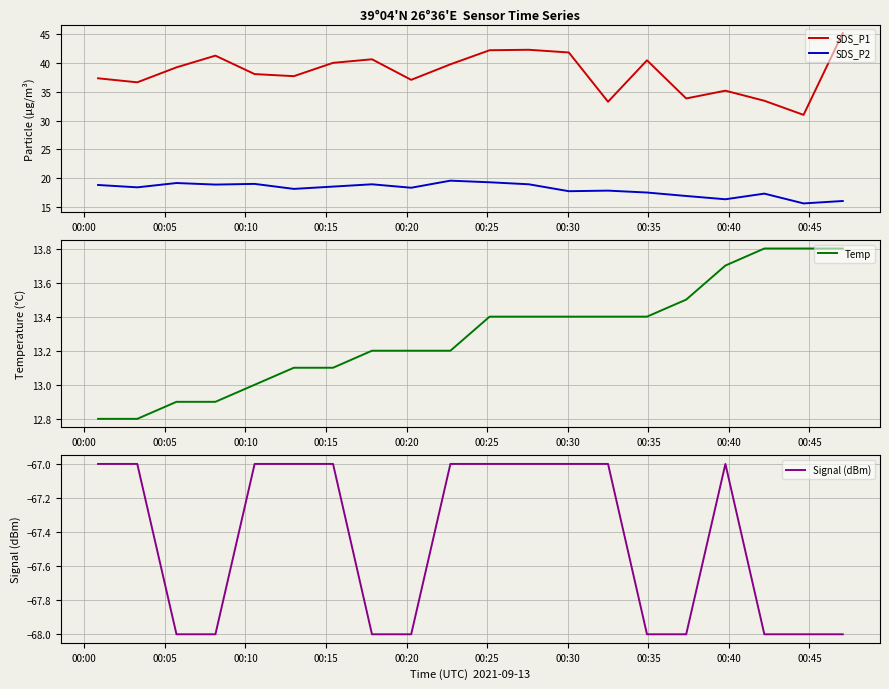

True or false: SDS_P2 and SDS_P1 cross at least once.

False